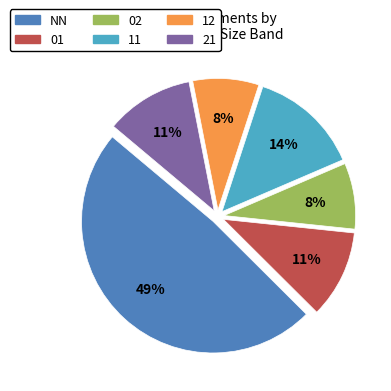

How many segments does this pie chart have?

6